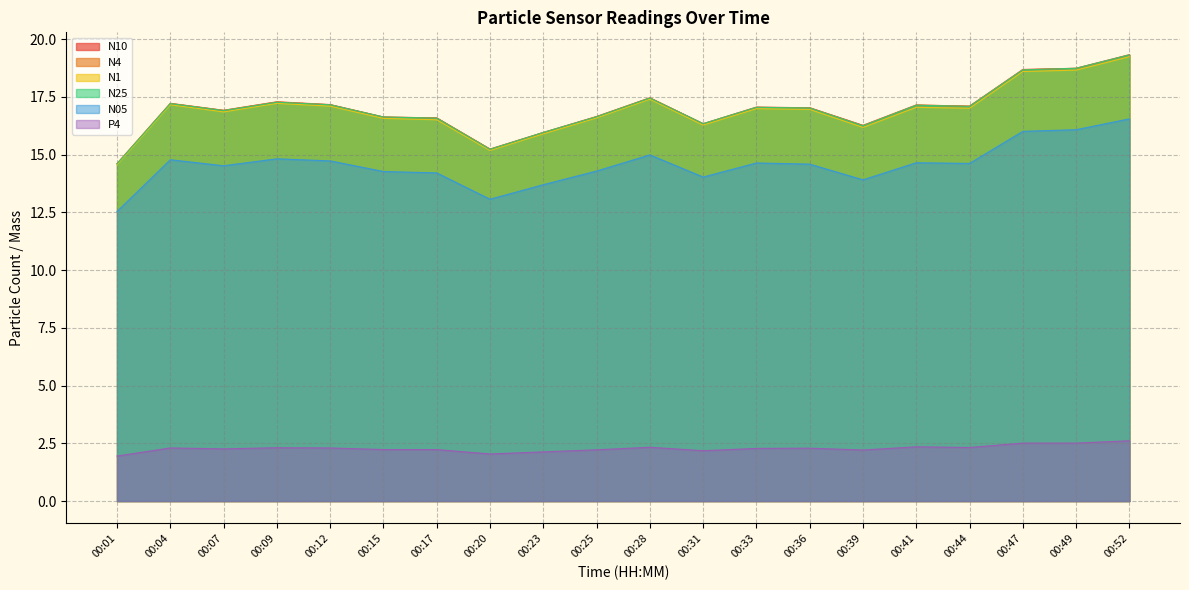

Rank the series at 00:31 from highest to lowest value.

N10, N4, N25, N1, N05, P4